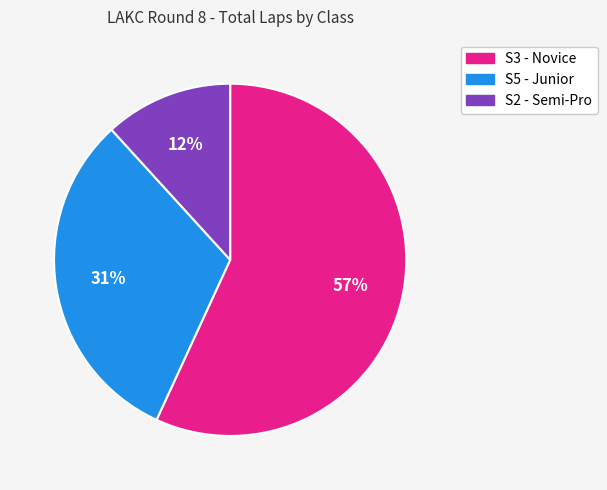

To the nearest percent, what is the difference between the largest and smallest slice percentages?

45%